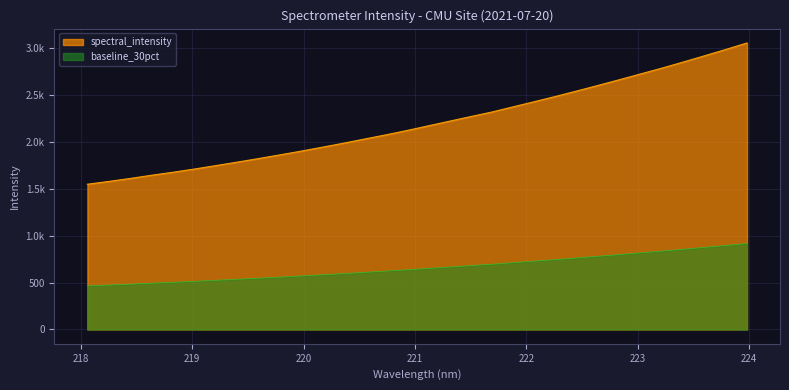

What is the difference between the second highest and minimum values?

1436.1